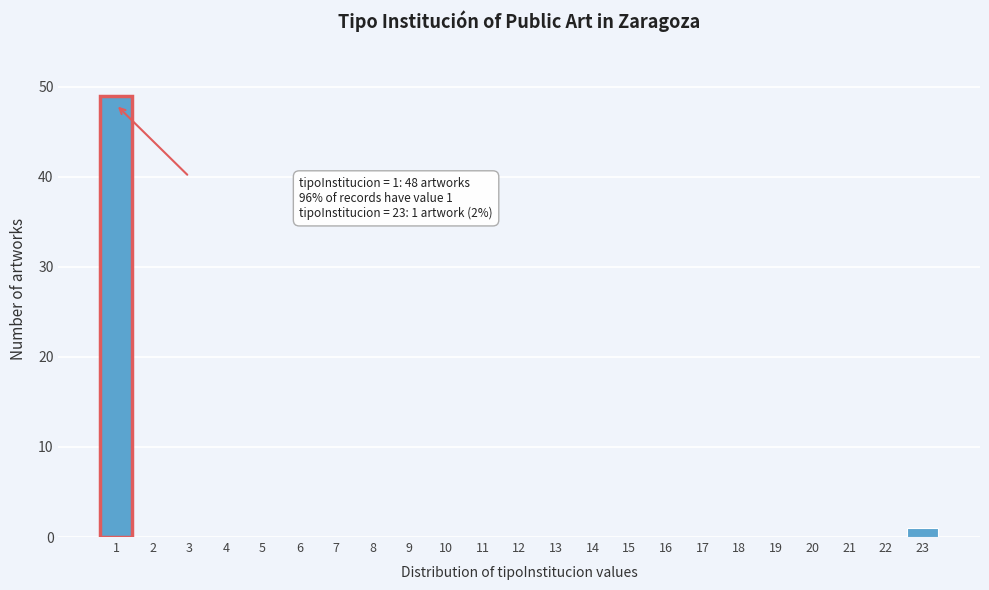

Reading left to right, extract all data points from this chart.

1=49	2=0	3=0	4=0	5=0	6=0	7=0	8=0	9=0	10=0	11=0	12=0	13=0	14=0	15=0	16=0	17=0	18=0	19=0	20=0	21=0	22=0	23=1